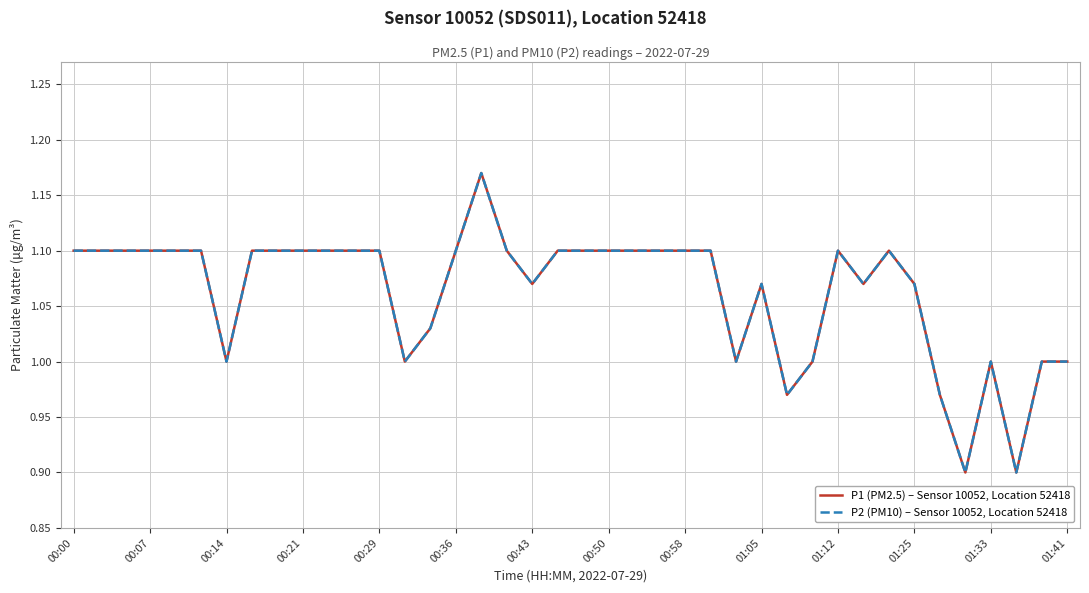

True or false: P1 (PM2.5) – Sensor 10052, Location 52418 and P2 (PM10) – Sensor 10052, Location 52418 cross at least once.

False